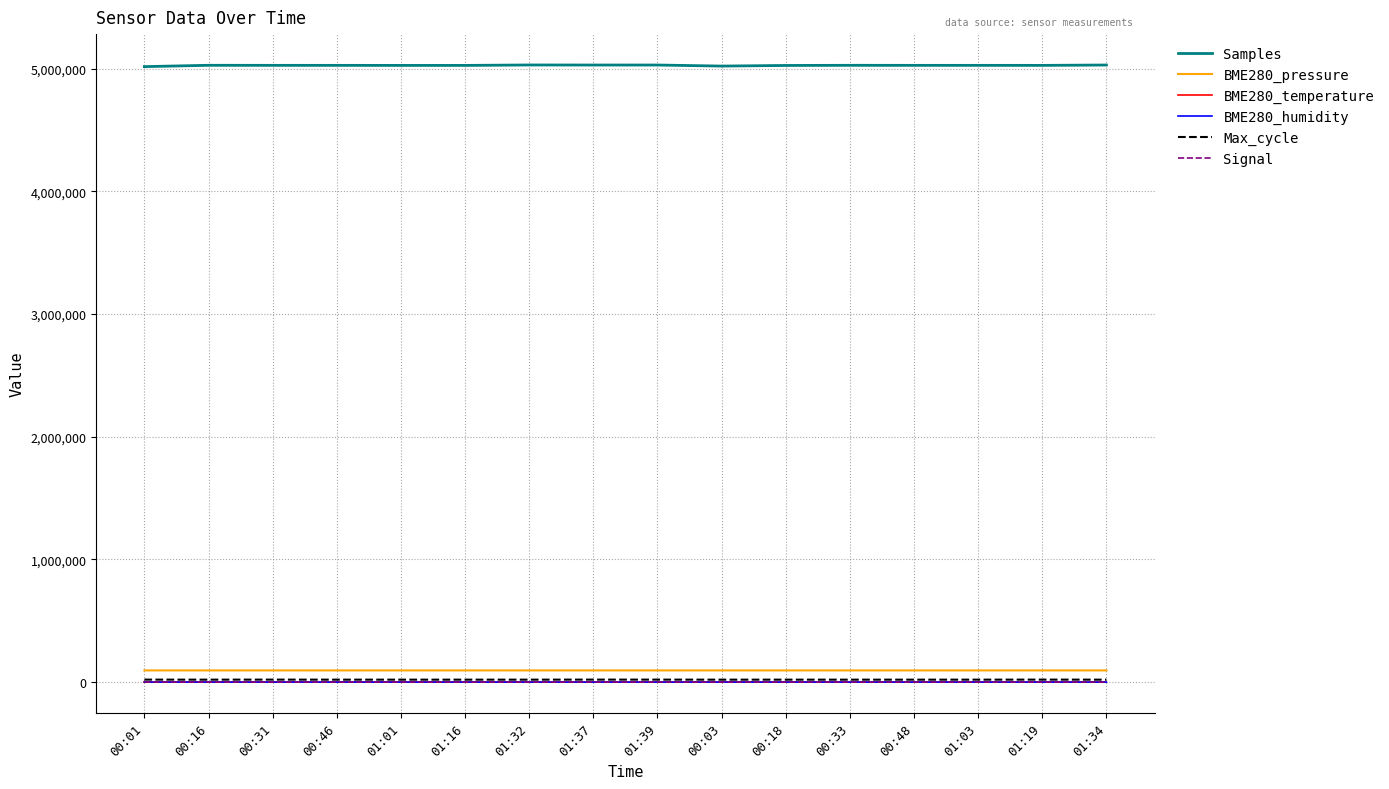

The value of Samples at 00:18 is 5025263.0. True or false?

True